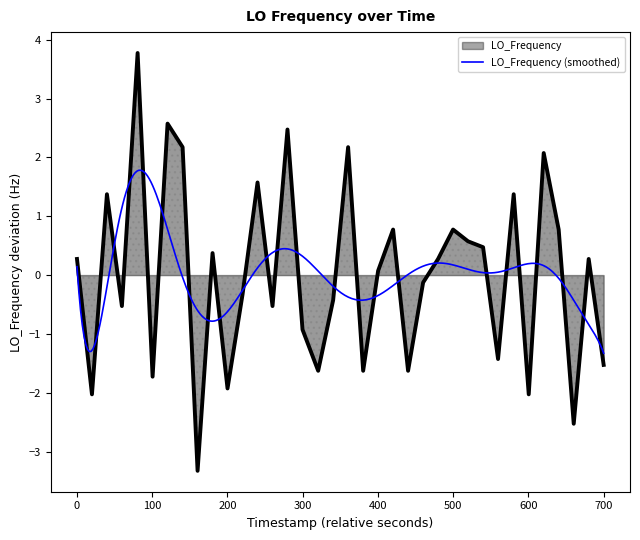

What is the lowest value of the LO_Frequency series?

-3.3